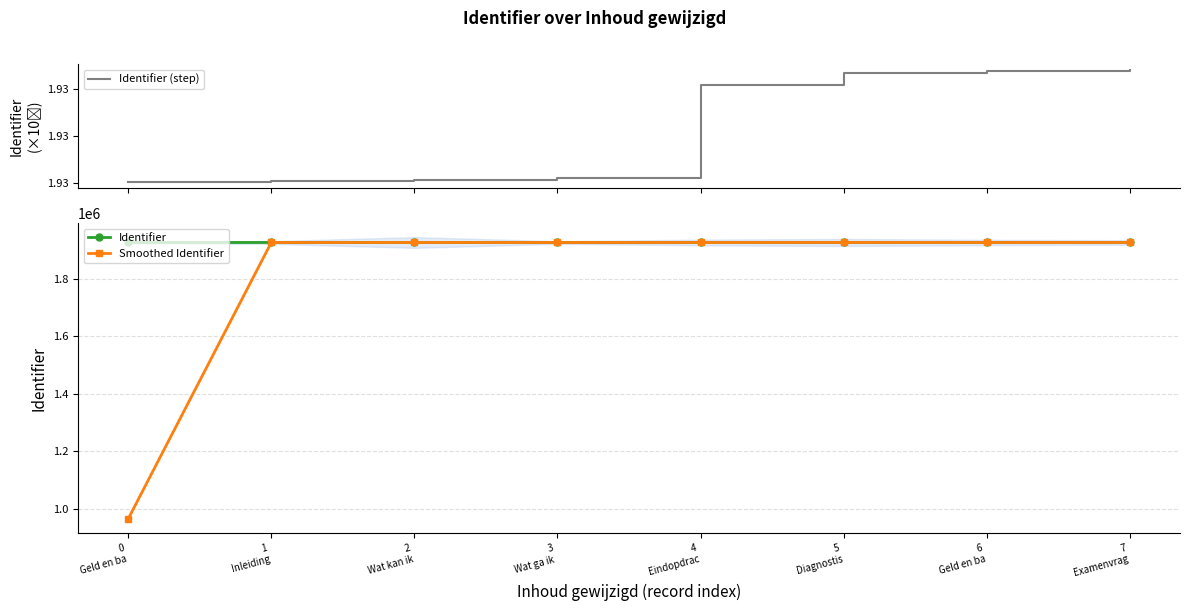

How many distinct data groups are displayed?

3